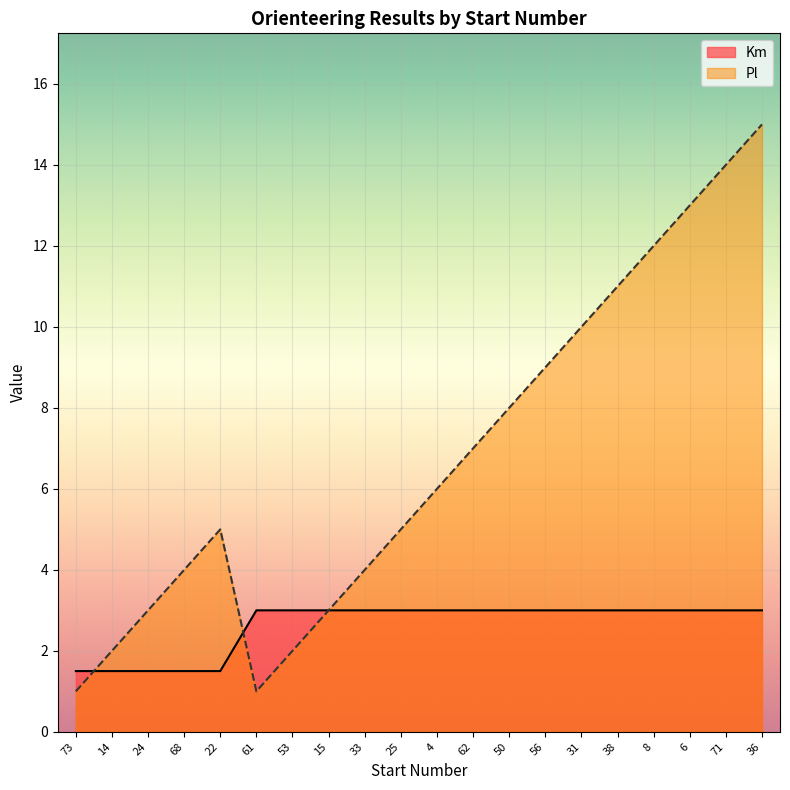

How many intersections are there between Km and Pl?

2